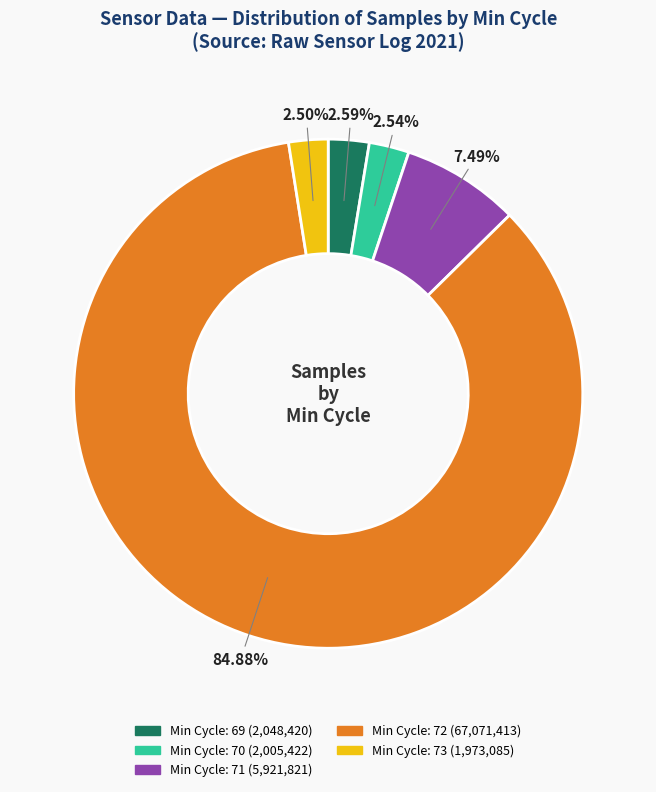

Is there any slice that represents more than half of the pie?

Yes